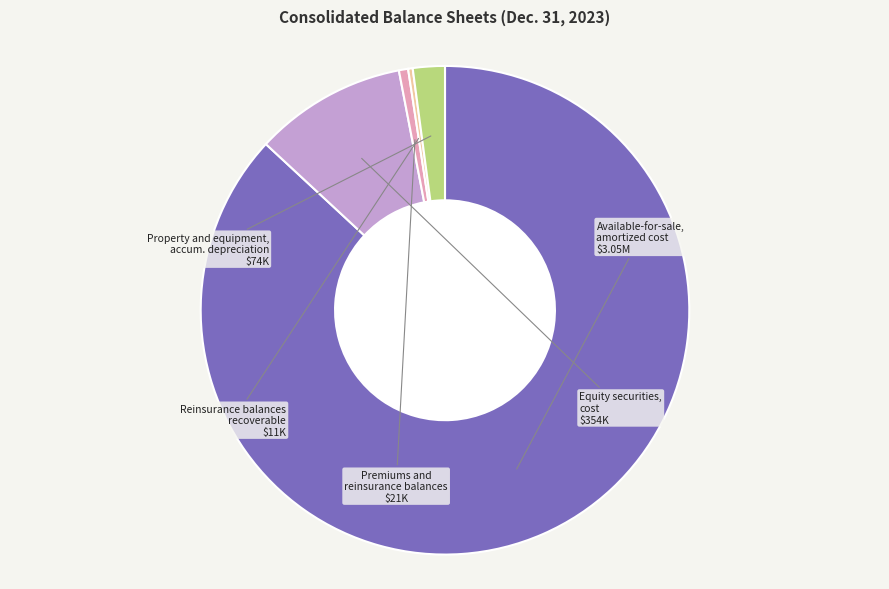

Is there a majority slice in this chart?

Yes